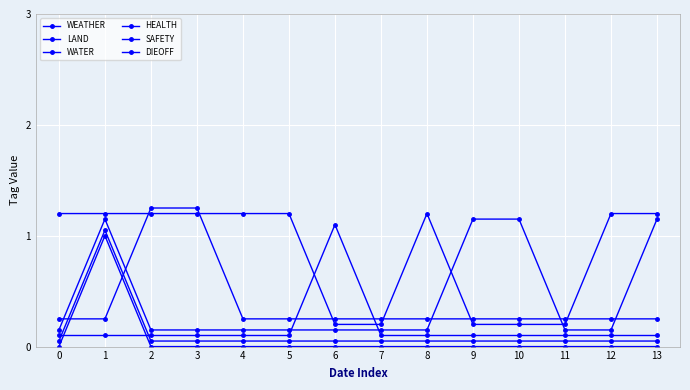

In WATER, how many points are higher than both neighbors (excluding endpoints)?

1